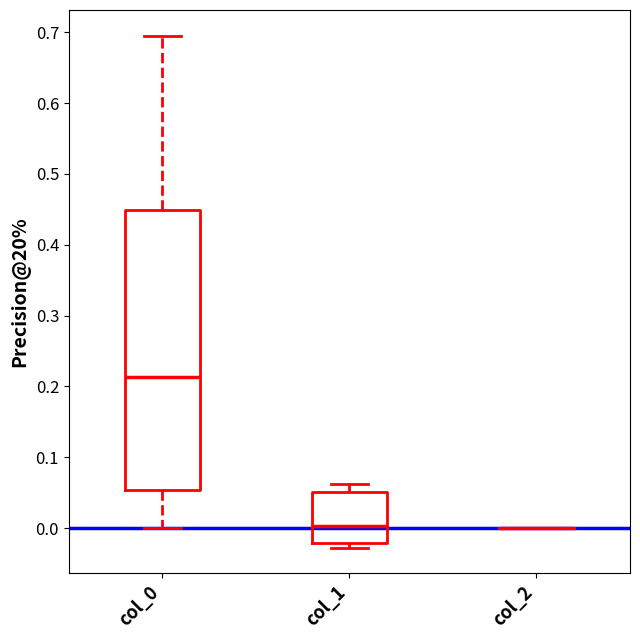

Which box is the tallest, from its lower edge to its upper edge?

col_0